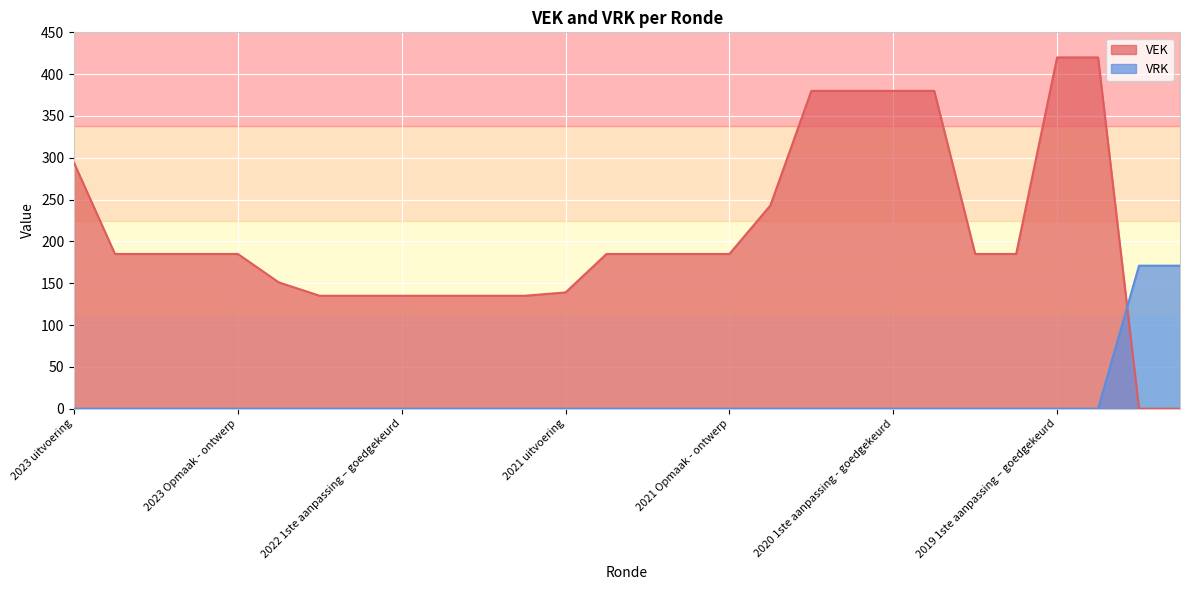

What is the greatest value displayed?

420